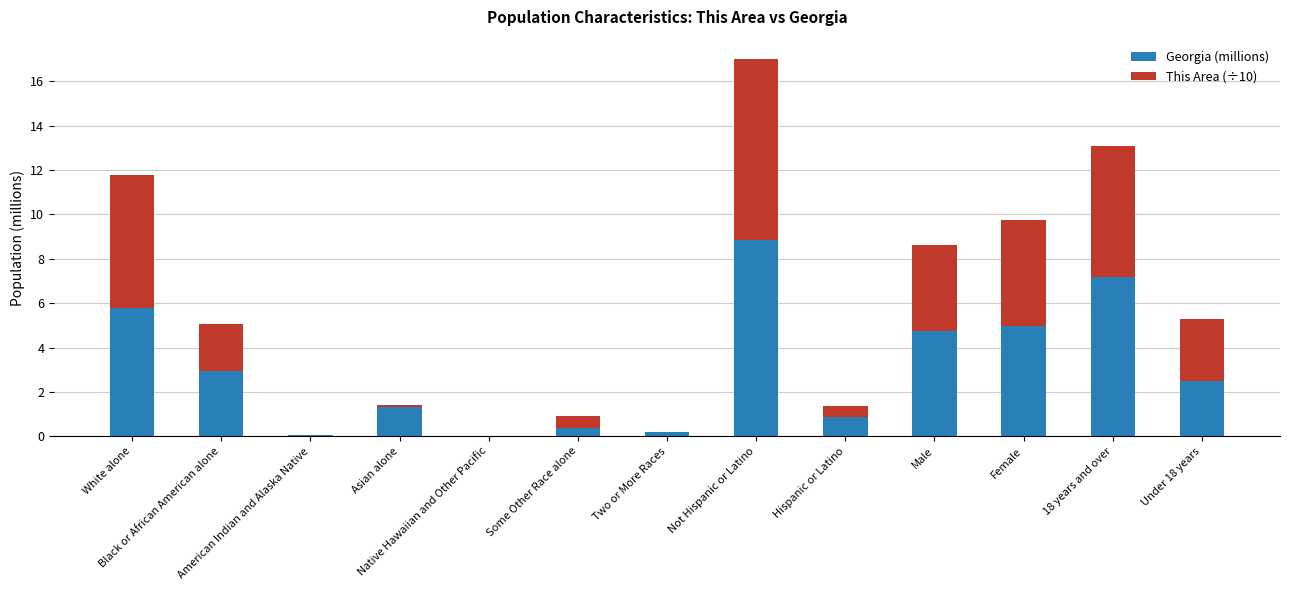

What is the highest value of the Georgia (millions) series?

8.8